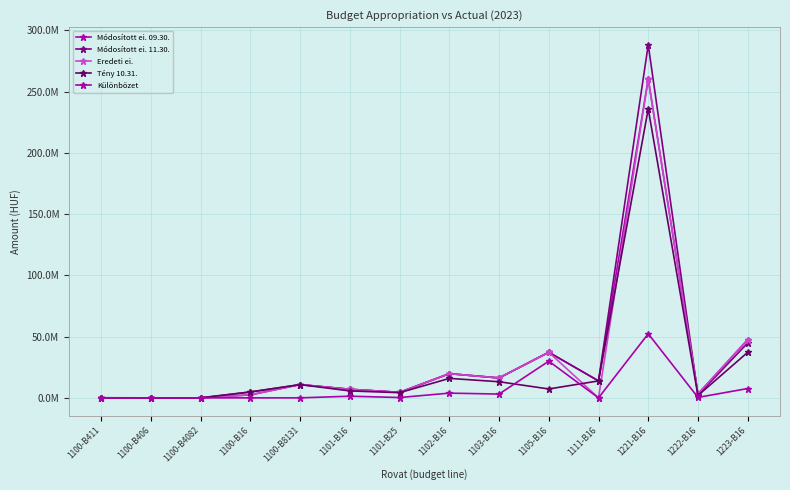

Does the chart display data point markers on the line(s)?

Yes